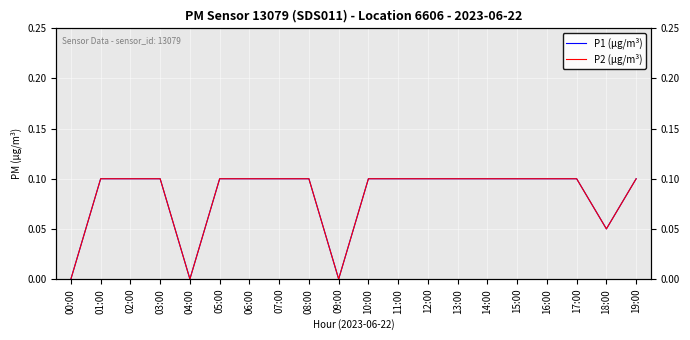

The P1 (µg/m³) series shows 0.0 at 04:00. True or false?

True